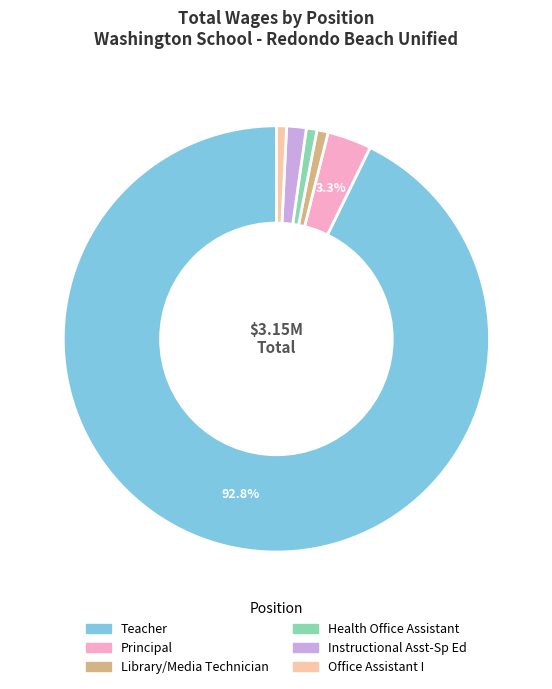

Which category accounts for the majority?

Teacher